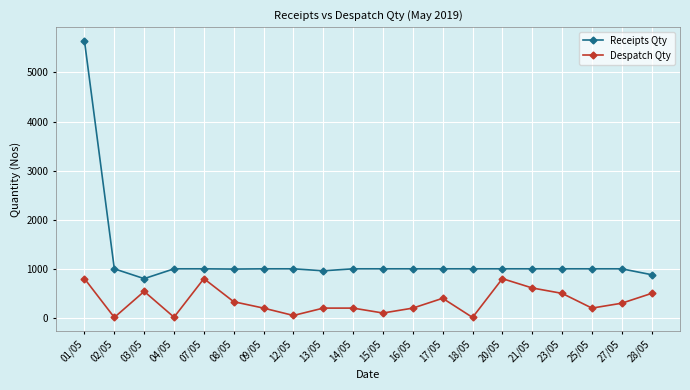

What position from the left is 25/05?

18